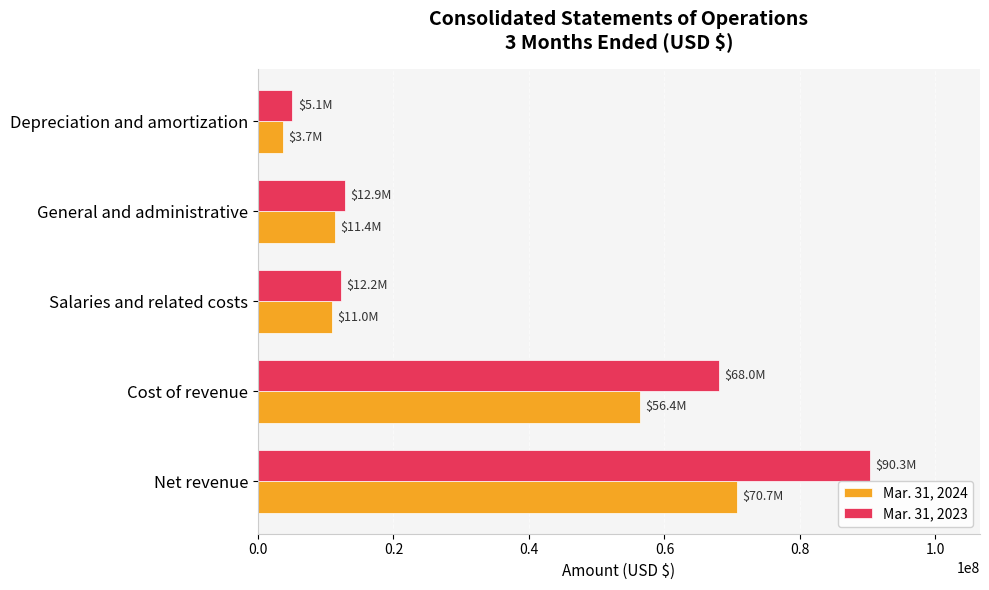

Is it true that Mar. 31, 2024 equals 3726000 at Depreciation and amortization?

True